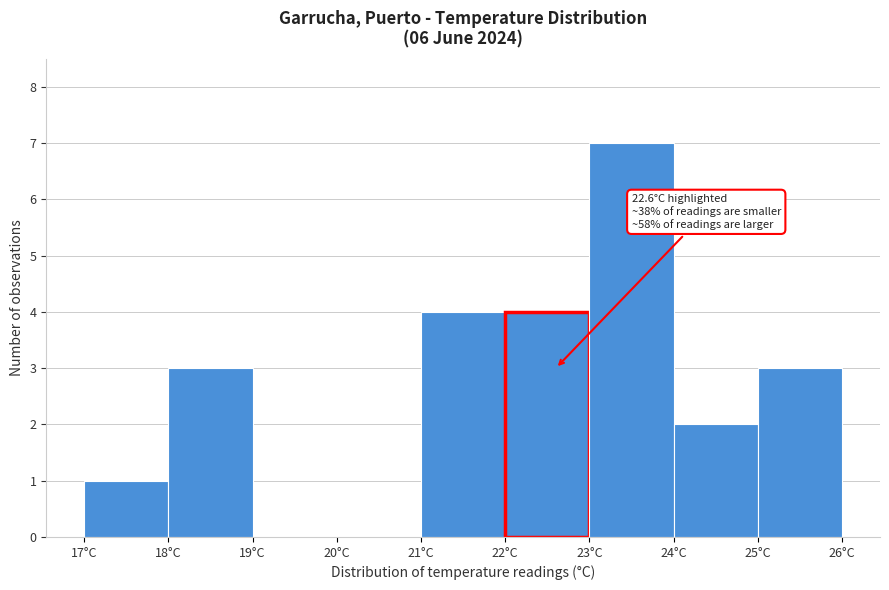

Which range on the x-axis has the tallest bar?

23 to 24